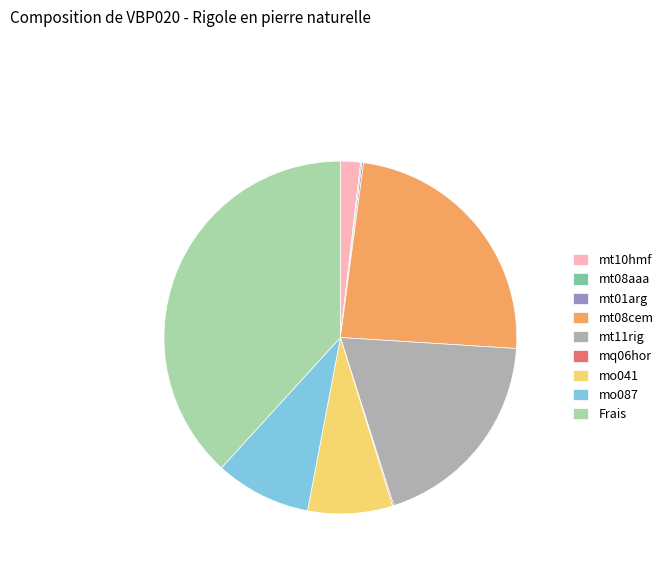

Between Frais and mt10hmf, which is larger?

Frais